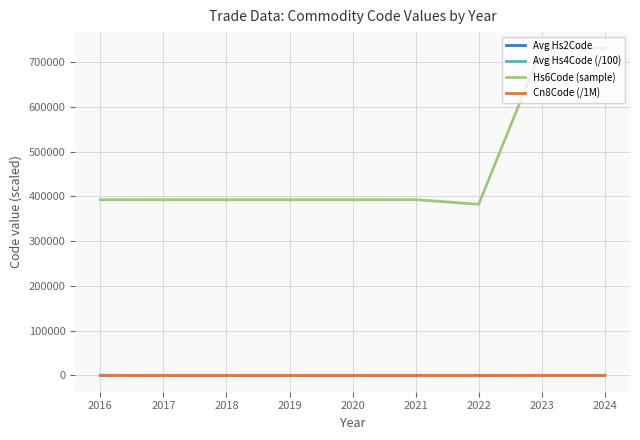

What is the maximum value shown in the chart?

730661.0